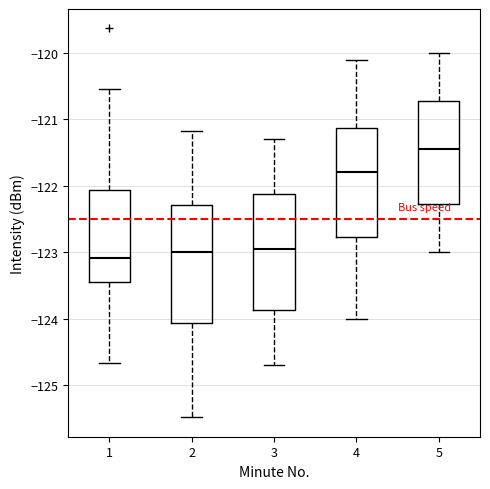

Reading left to right, read every box against the y-axis: the position of its median line, the range the box covers, and the ends of its whiskers. The values are not printed on the chart, so give them approximately, as read against the axis.

1: median -123.1, box -123.4 to -122.1, whiskers -124.7 to -120.5
2: median -123.0, box -124.1 to -122.3, whiskers -125.5 to -121.2
3: median -122.9, box -123.9 to -122.1, whiskers -124.7 to -121.3
4: median -121.8, box -122.8 to -121.1, whiskers -124.0 to -120.1
5: median -121.4, box -122.3 to -120.7, whiskers -123.0 to -120.0